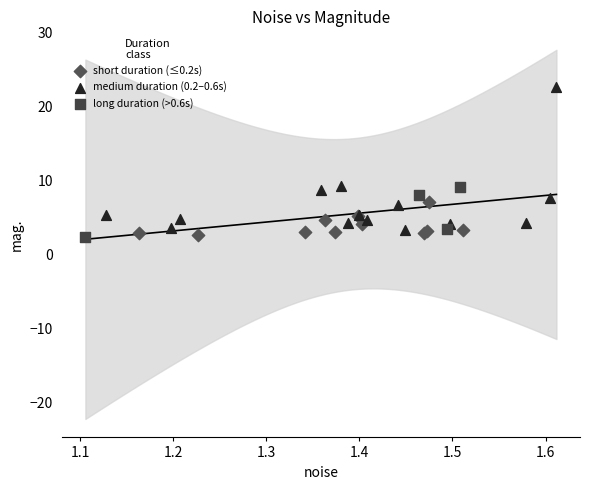

Which series has the largest Y range (max minus min)?

medium duration (0.2–0.6s)